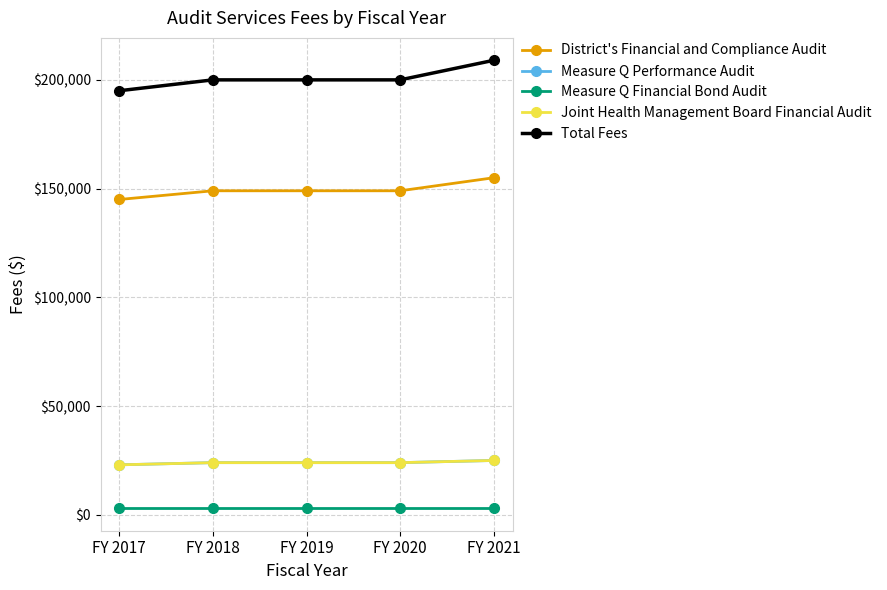

Is this an area chart (filled region under the line)?

No